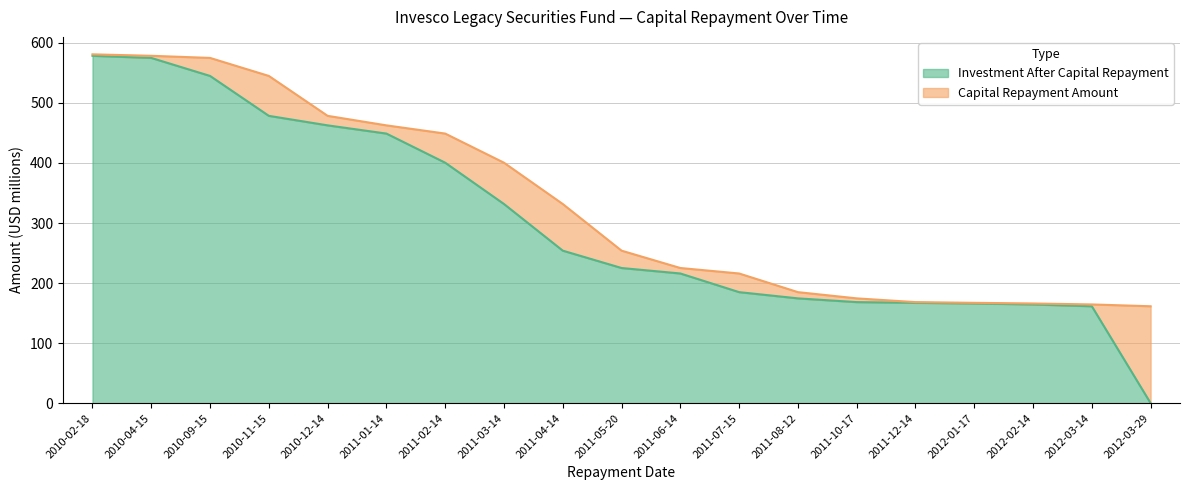

What is the label of the 18th point from the left?

2012-03-14